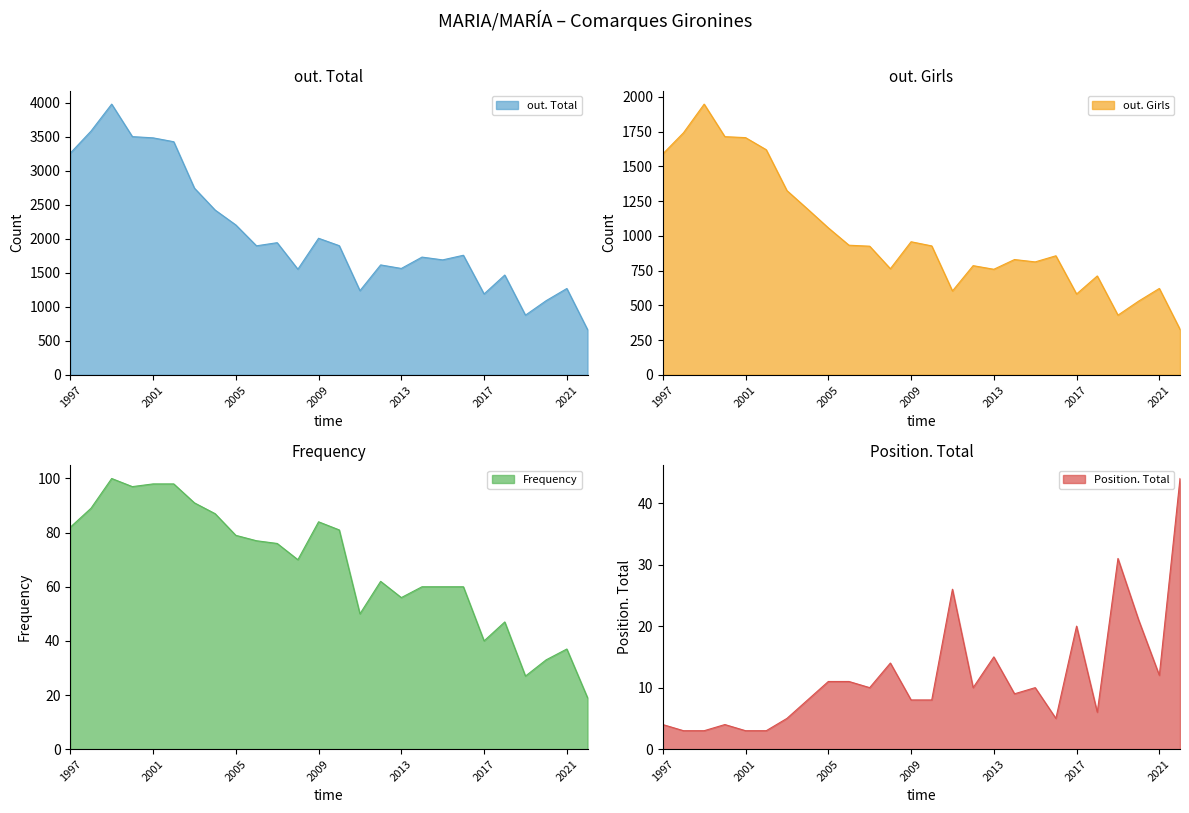

Between 2016 and 2018, which series saw the biggest shift?

out. Total